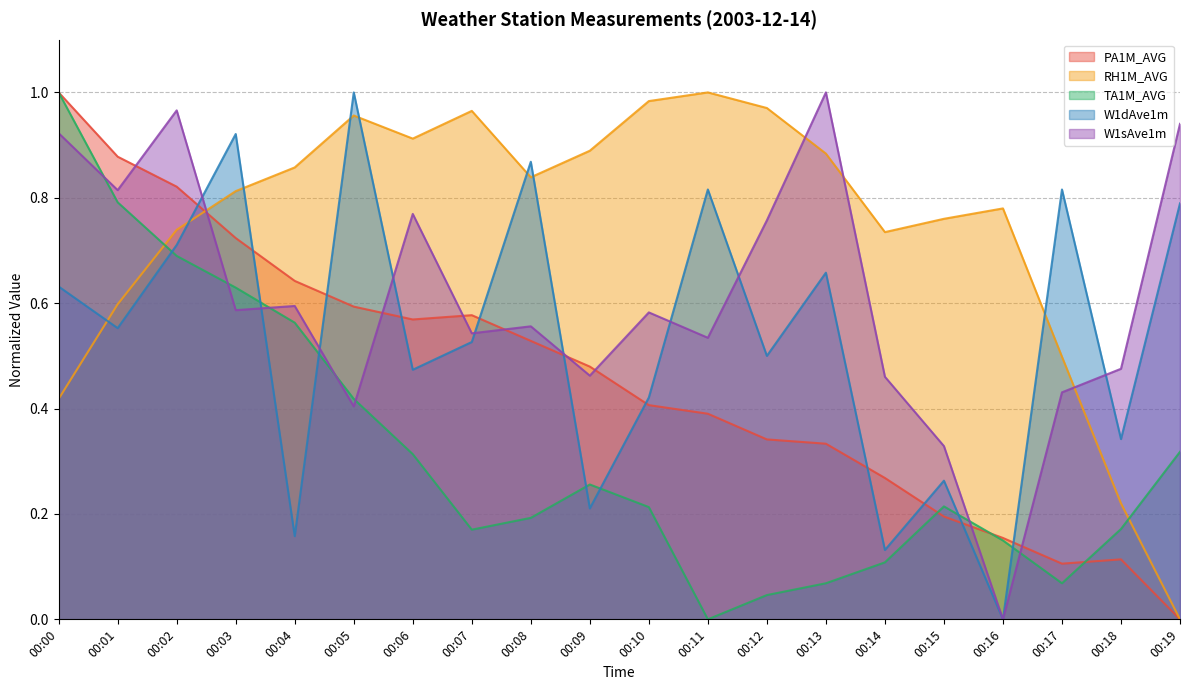

Which series has the largest total across all categories?

RH1M_AVG